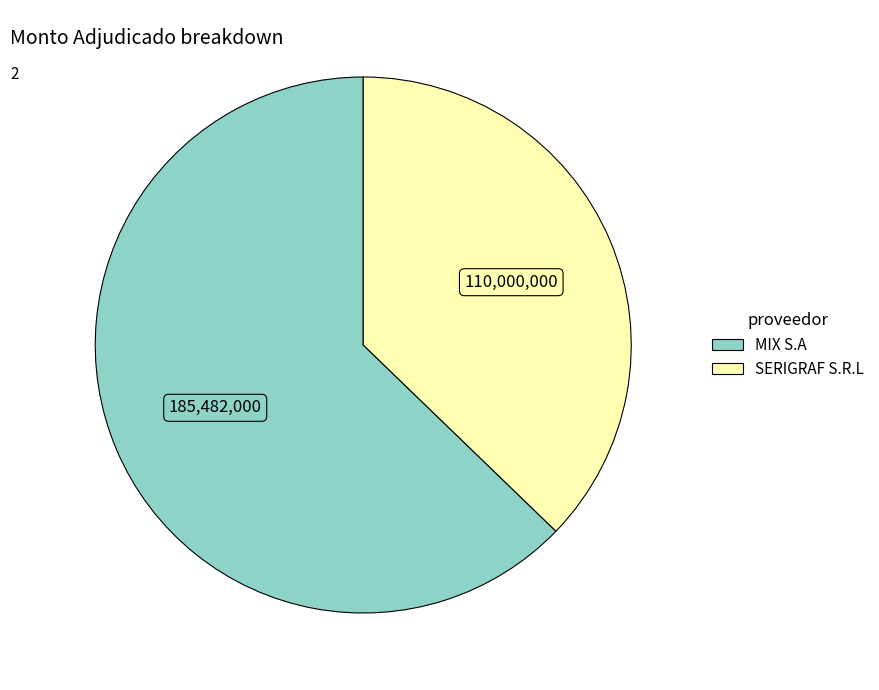

Which has a higher value, SERIGRAF S.R.L or MIX S.A?

MIX S.A